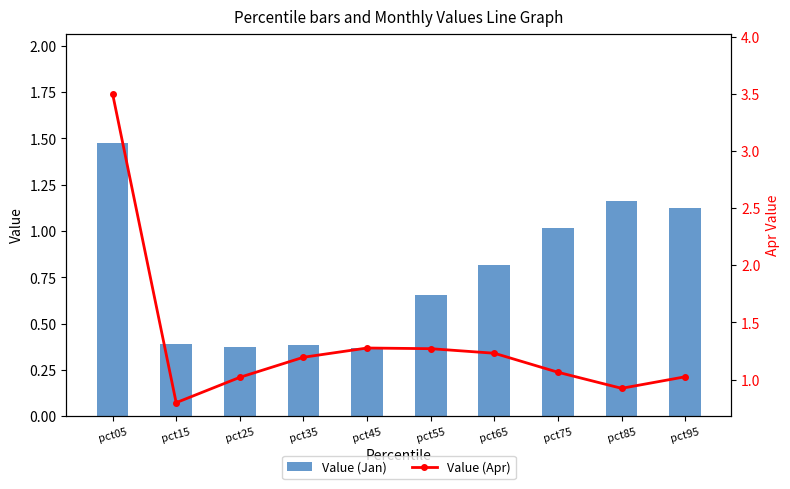

Are the bars horizontal?

No